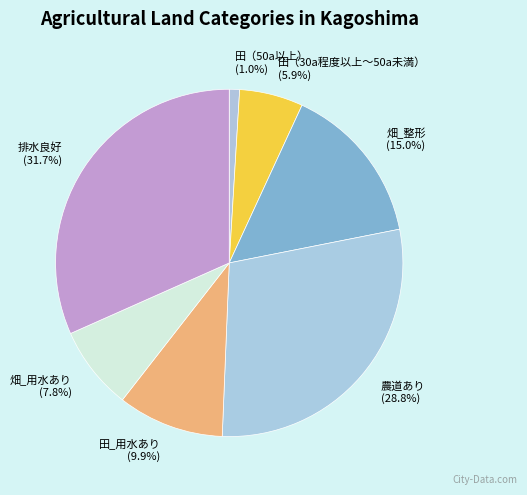

To the nearest percent, what is the difference between the largest and smallest slice percentages?

31%